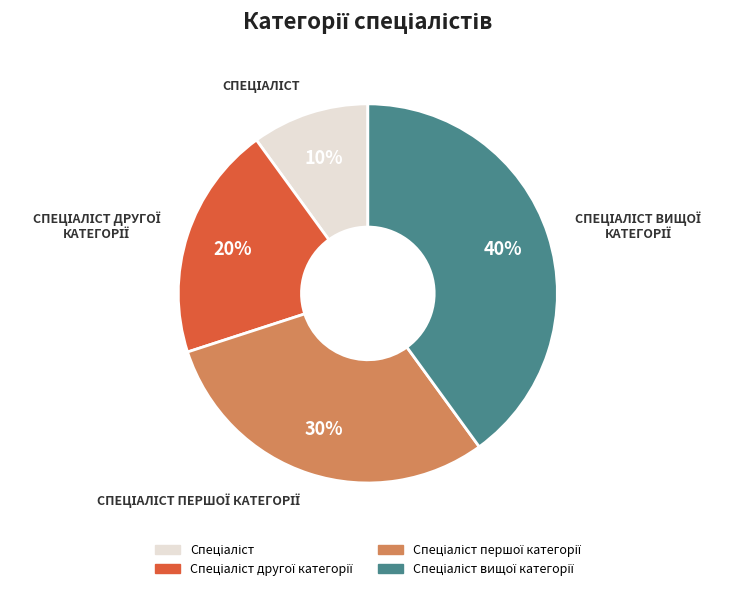

How many segments does this pie chart have?

4